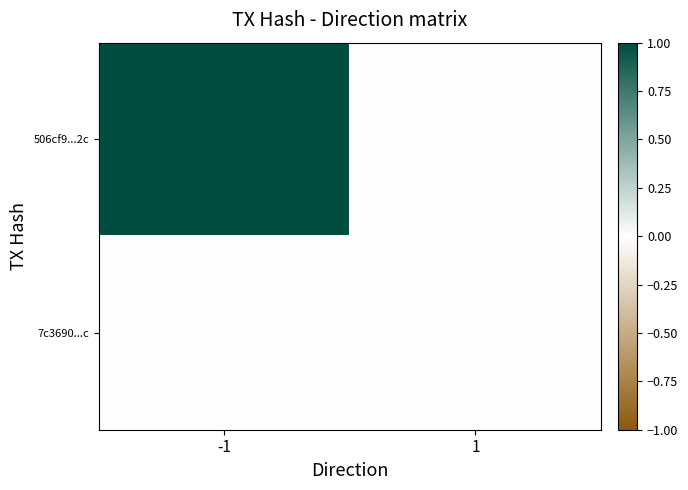

What is the total value across all series at -1?

1